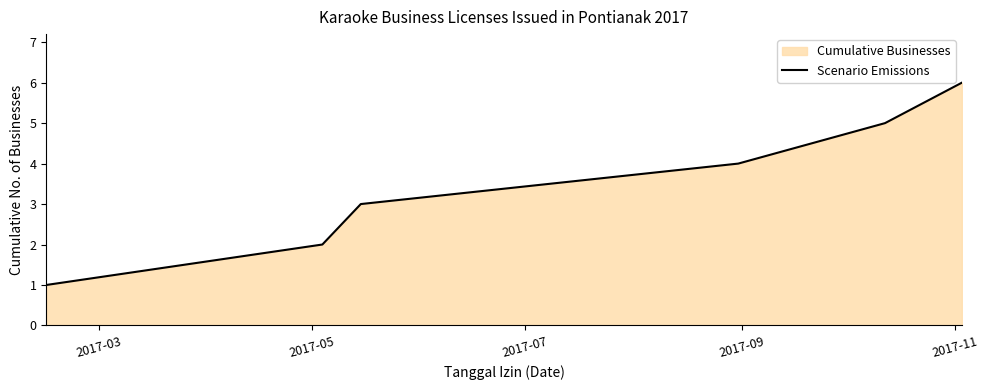

What is the sum of all values?

21